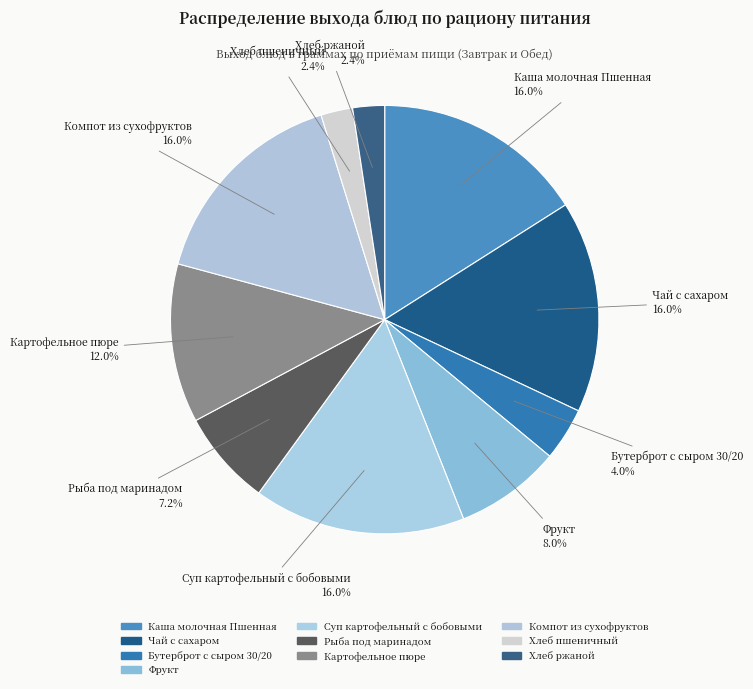

Which slice is the largest?

Каша молочная Пшенная